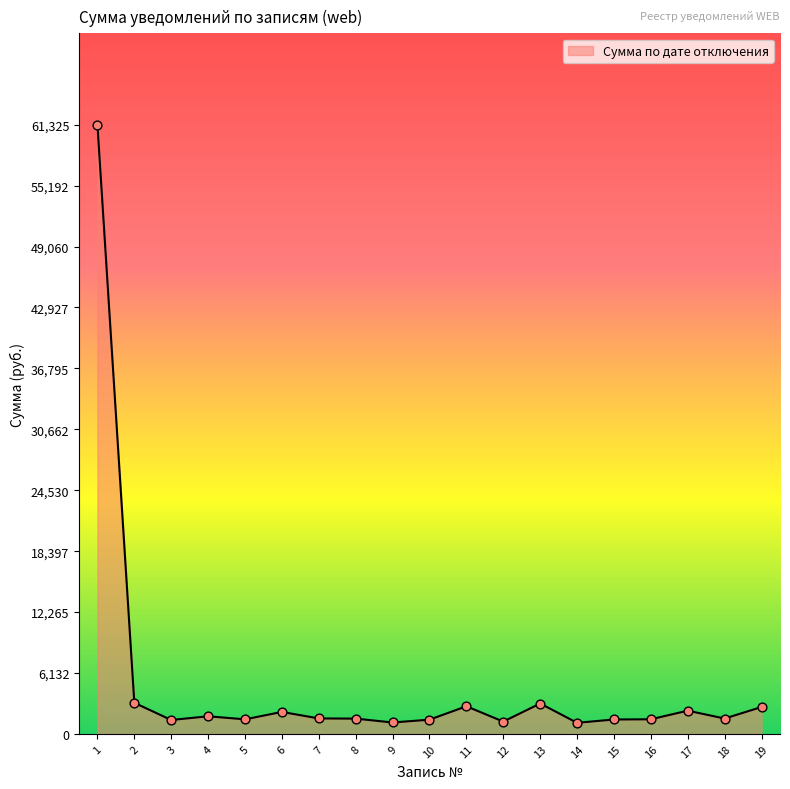

What is the ratio of the value at 16 to the value at 7?

0.9